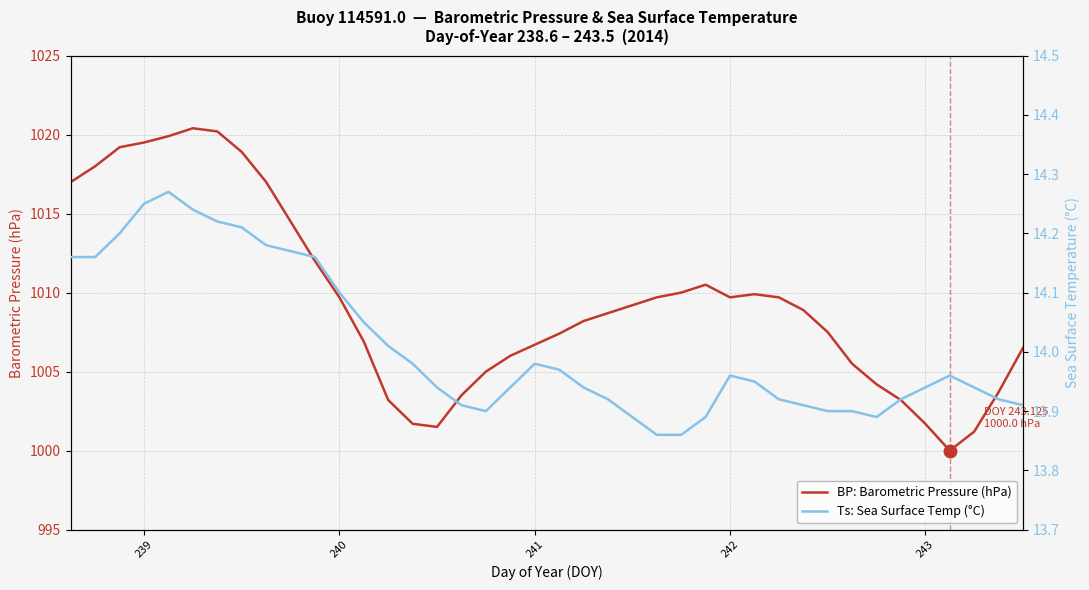

What is the minimum value for BP: Barometric Pressure (hPa)?

1000.0